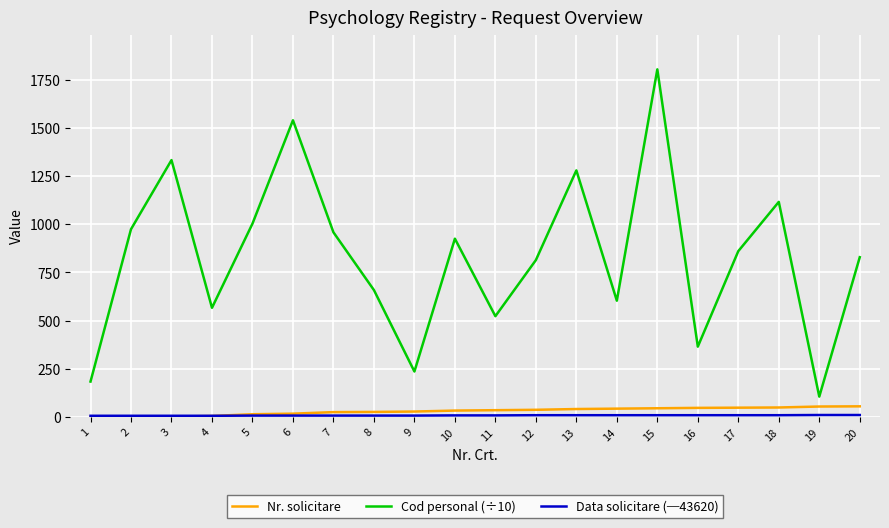

True or false: Nr. solicitare and Cod personal (÷10) intersect in this chart.

False